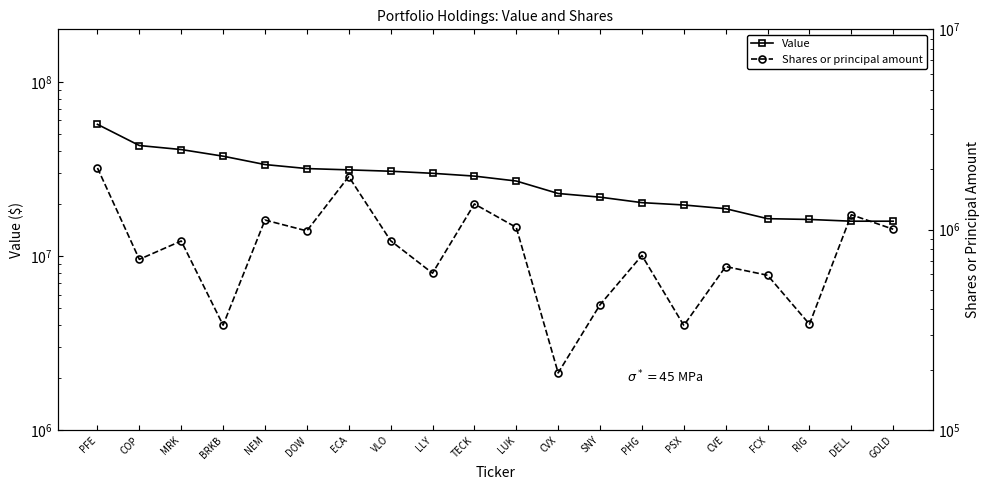

True or false: Shares or principal amount and Value intersect in this chart.

False